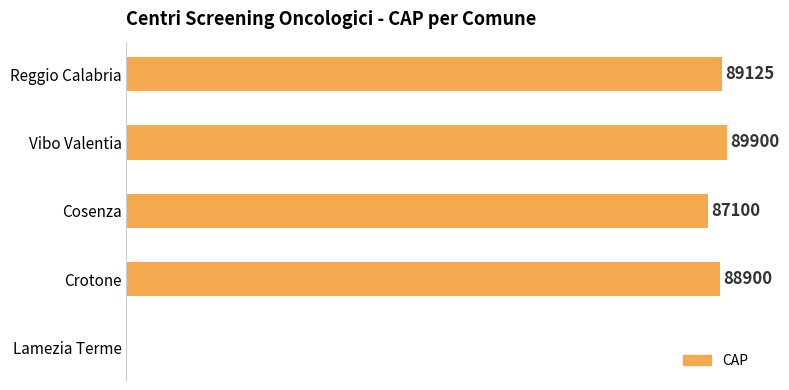

At which category does the chart reach its peak across all series?

Vibo Valentia